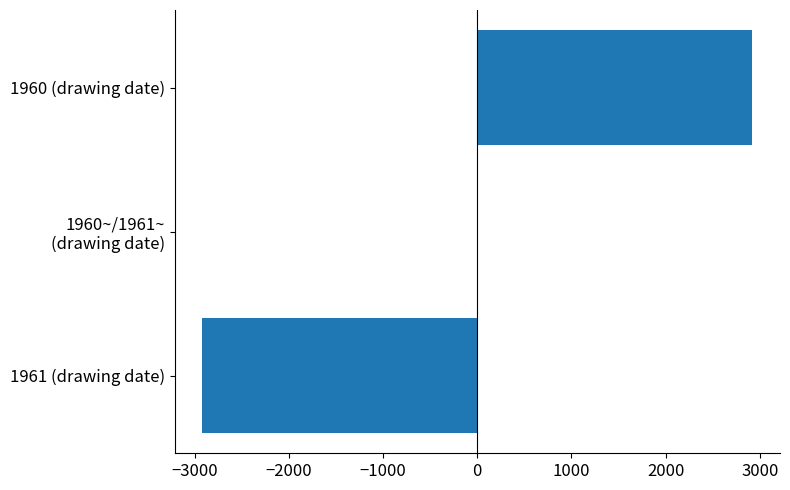

At which category does the chart reach its peak across all series?

1960 (drawing date)